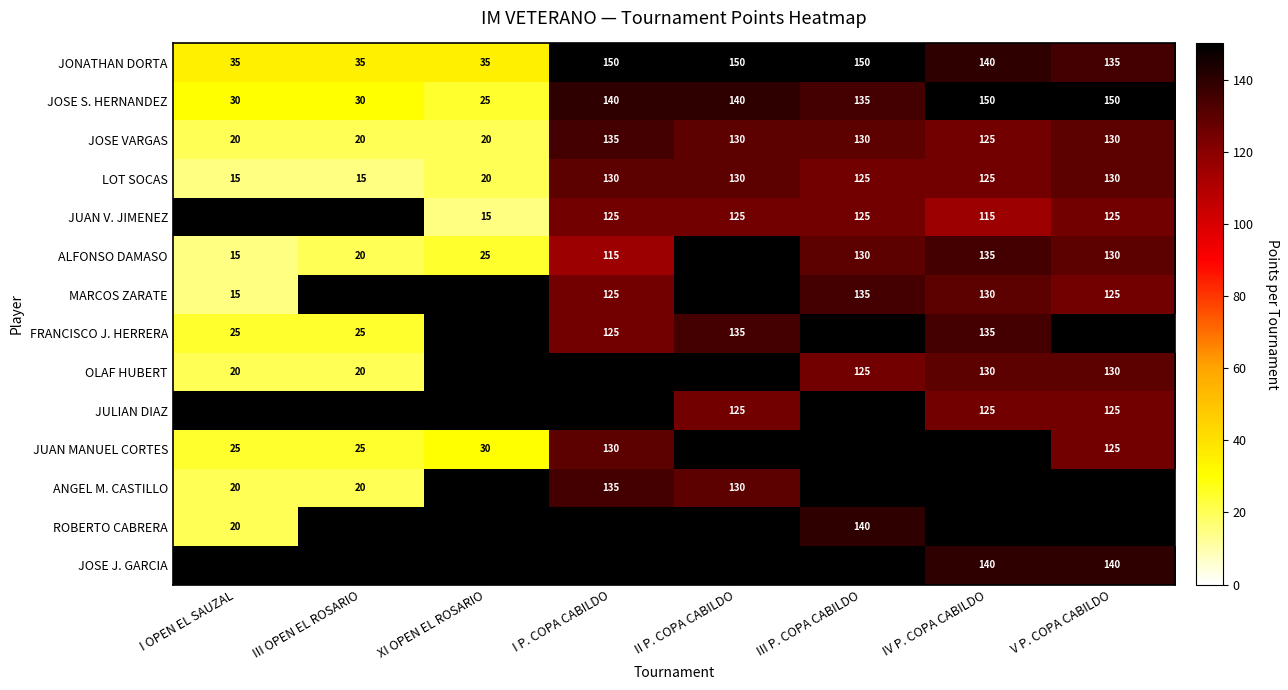

What is the difference between the OLAF HUBERT values at III OPEN EL ROSARIO and V P. COPA CABILDO?

110